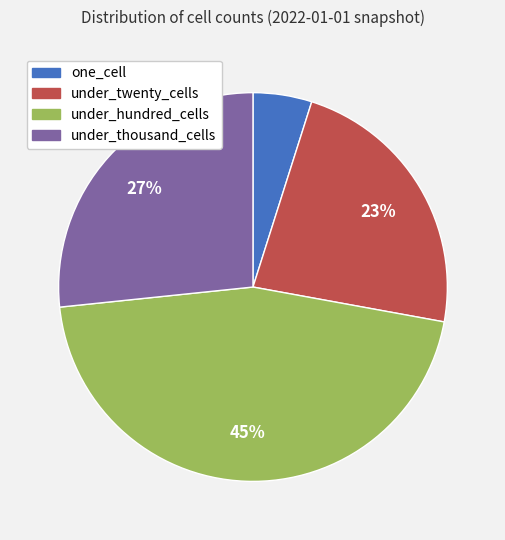

True or false: under_thousand_cells accounts for 27% of the total.

True